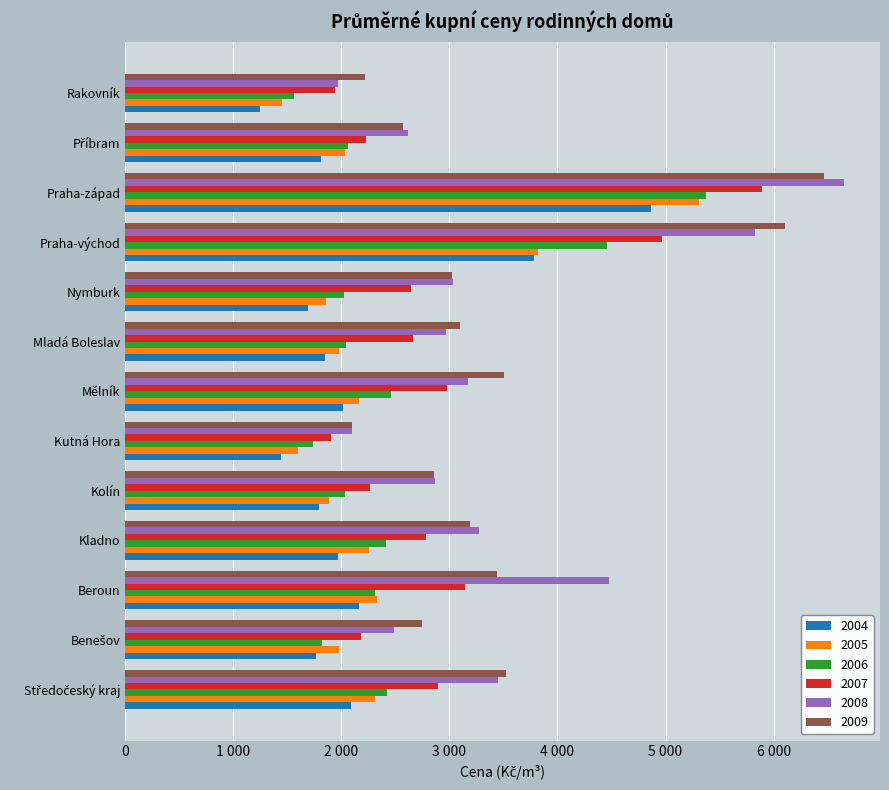

The 2008 series shows 6652 at Praha-západ. True or false?

True